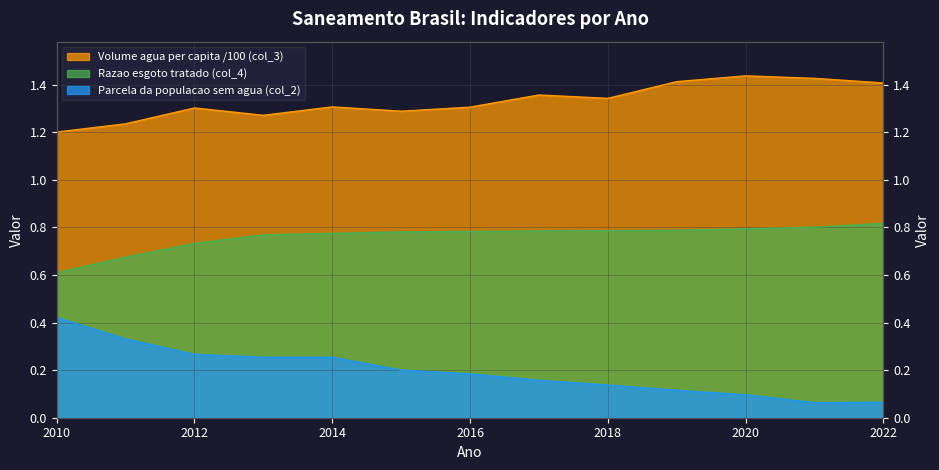

What is the spread (max minus min) of values at 2021?

1.4